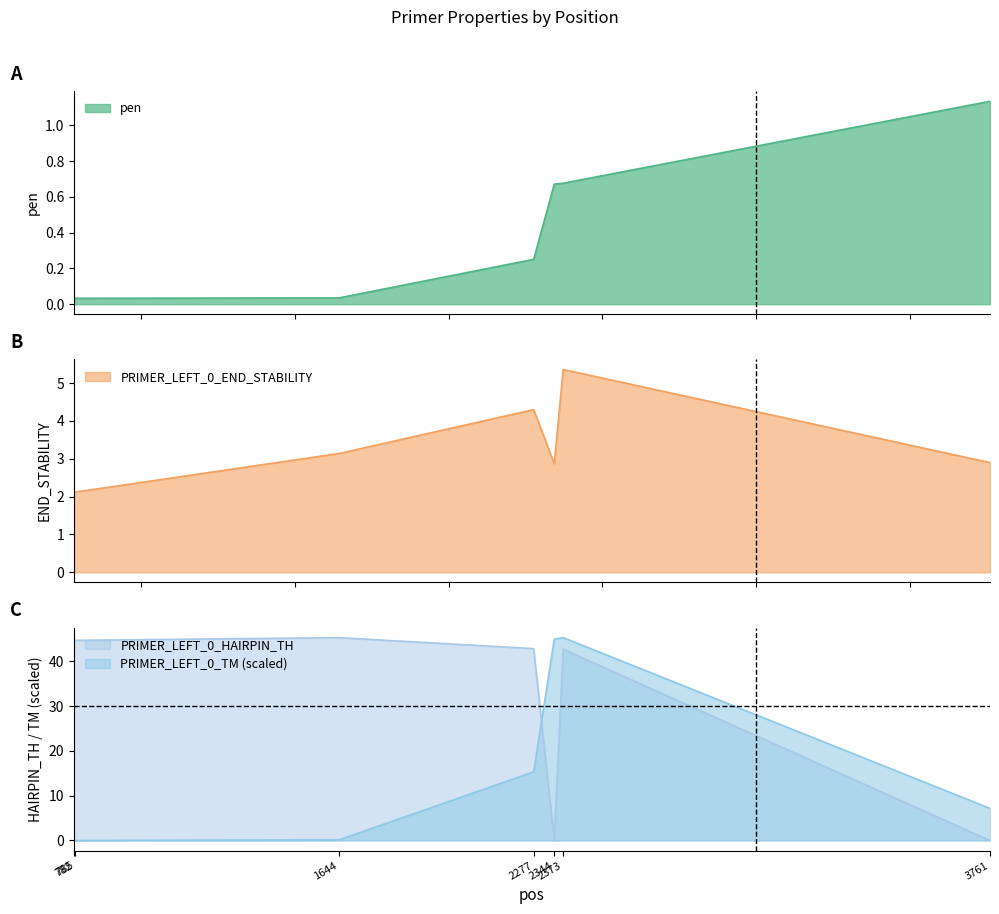

Count the number of categories in the chart.

7